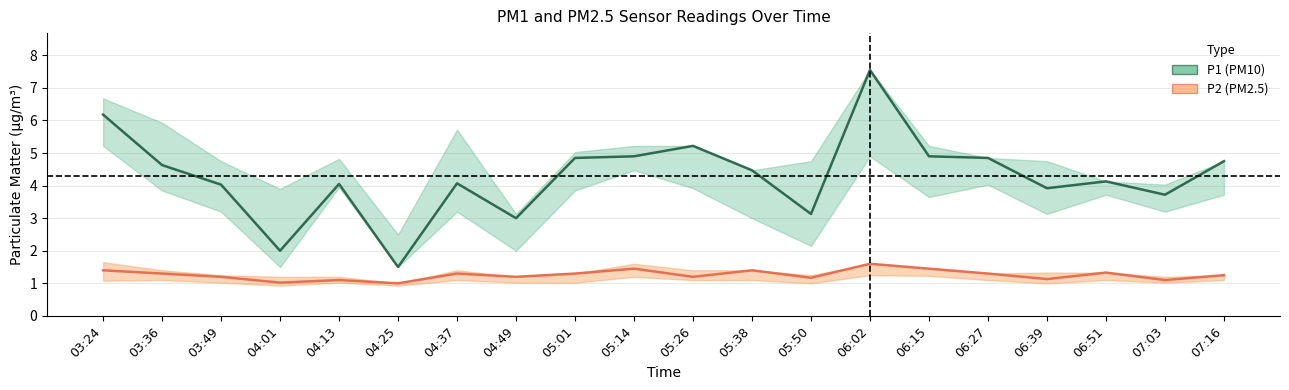

Which series has the largest total across all categories?

P1